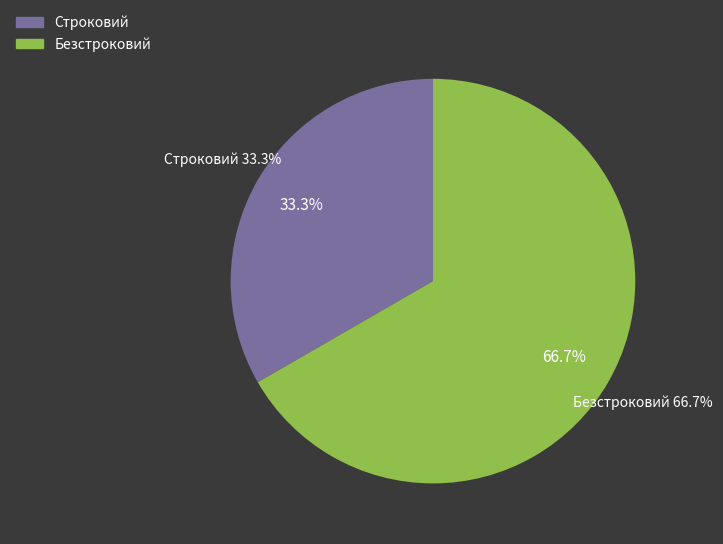

Count the number of slices in the pie.

2